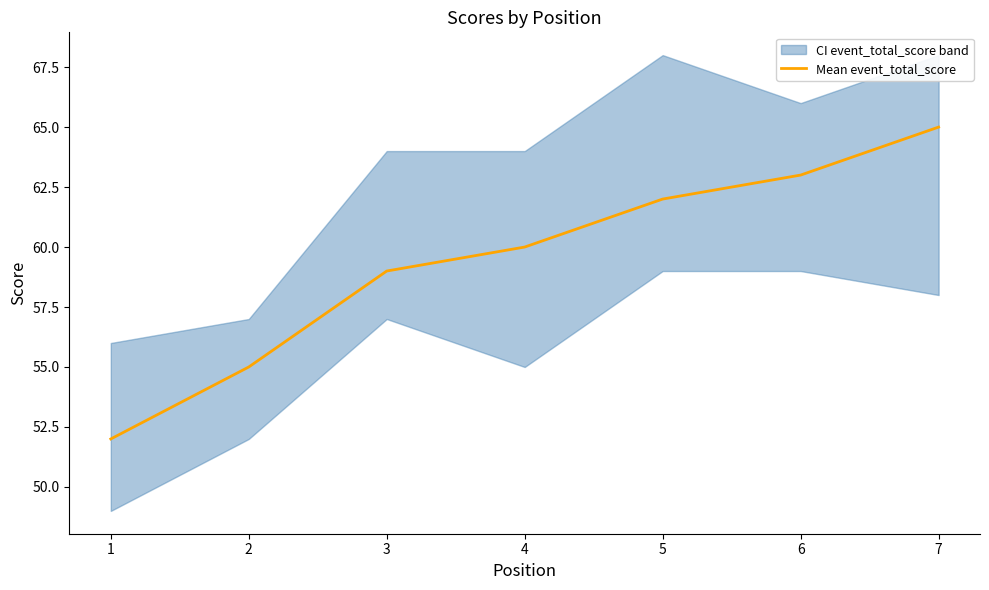

Rank the categories by Mean event_total_score value from lowest to highest.

1, 2, 3, 4, 5, 6, 7